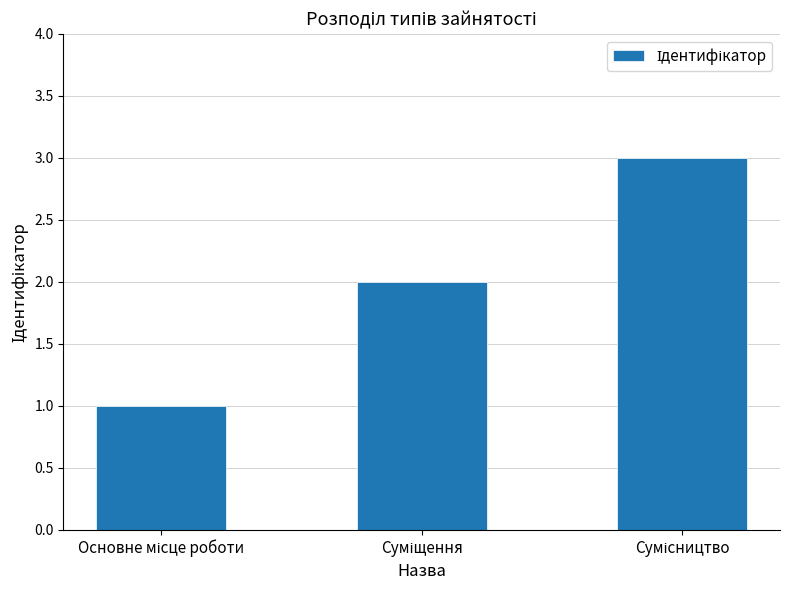

What is the greatest value displayed?

3